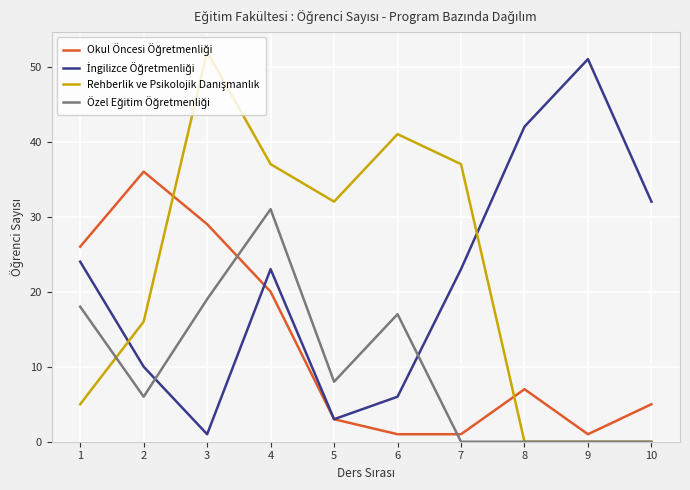

At which category is the sum across all series the highest?

4